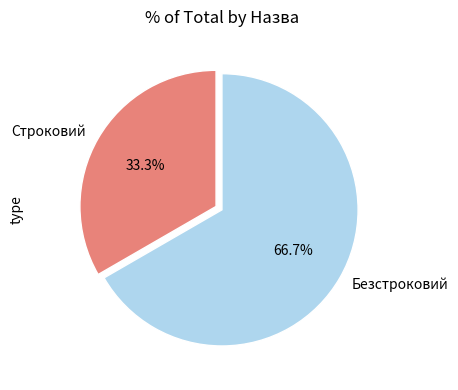

How many segments does this pie chart have?

2